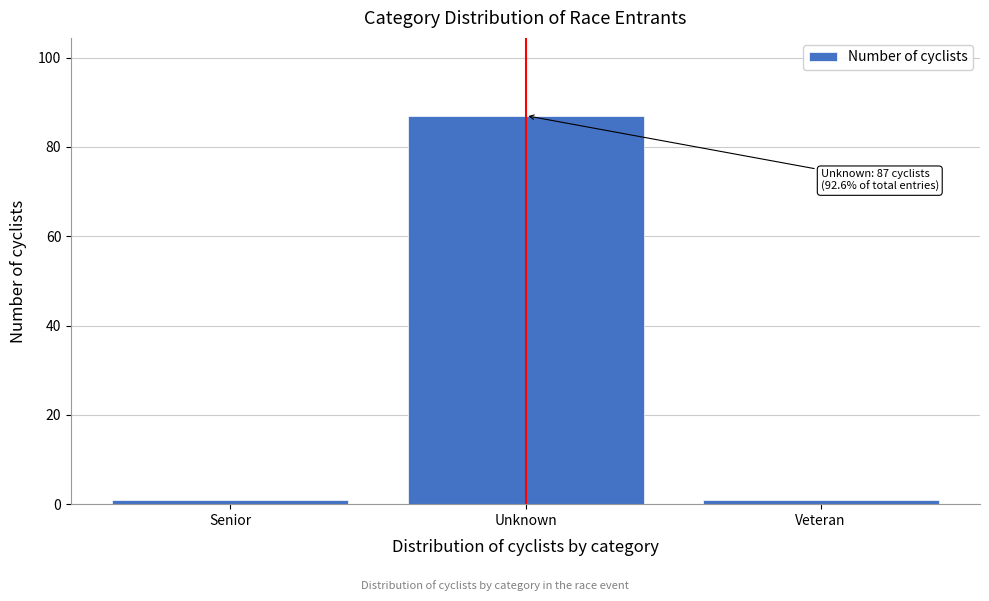

Reading right to left, list all the values displayed in this chart.

1	87	1